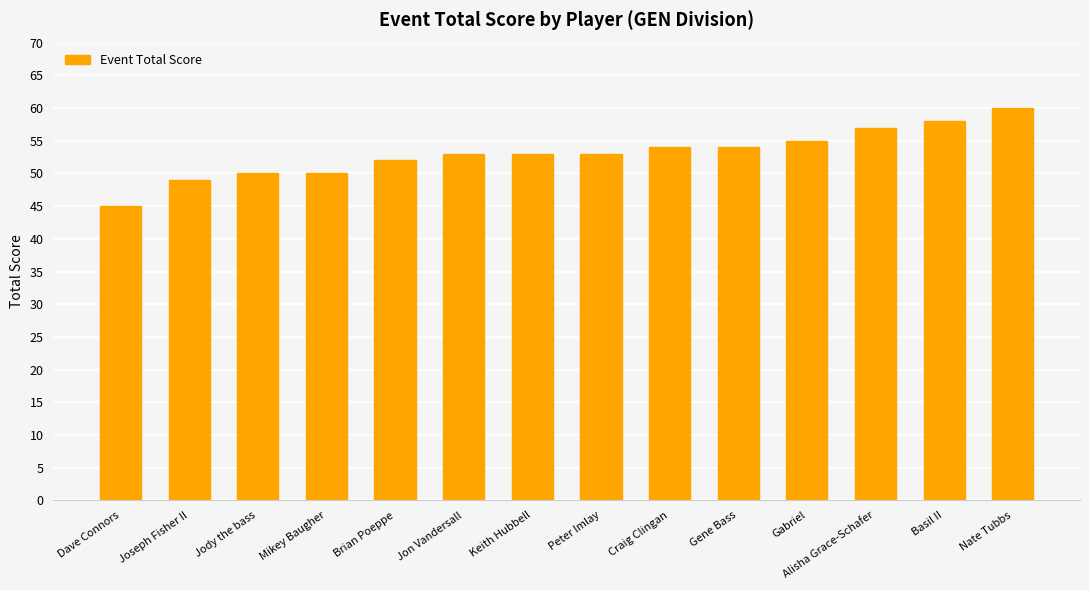

What position from the left is Craig Clingan?

9